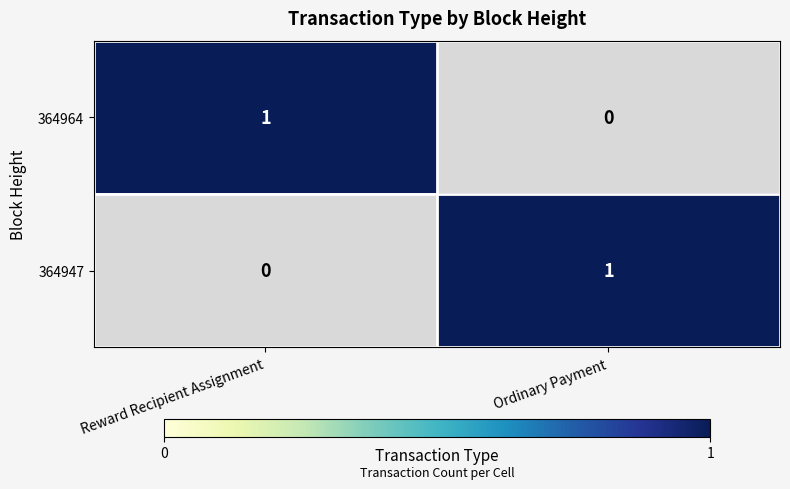

The value of 364964 at Reward Recipient Assignment is 1. True or false?

True